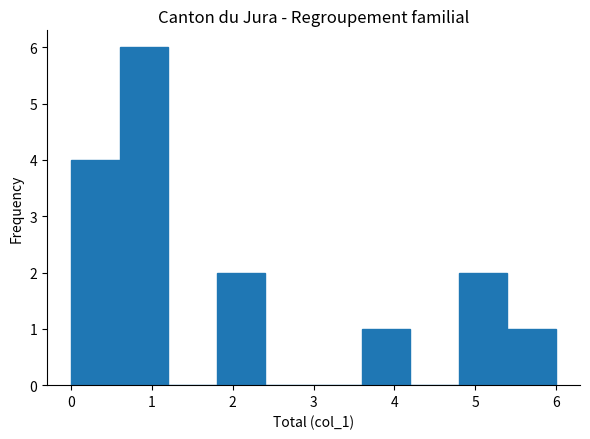

Over which range of the x-axis is the bar tallest?

0.6 to 1.2